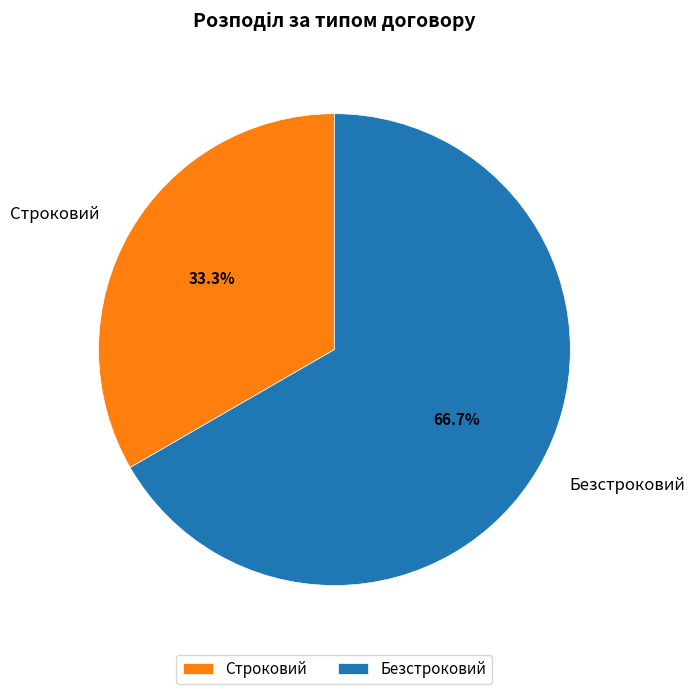

The Безстроковий slice represents 67% of the pie. True or false?

True